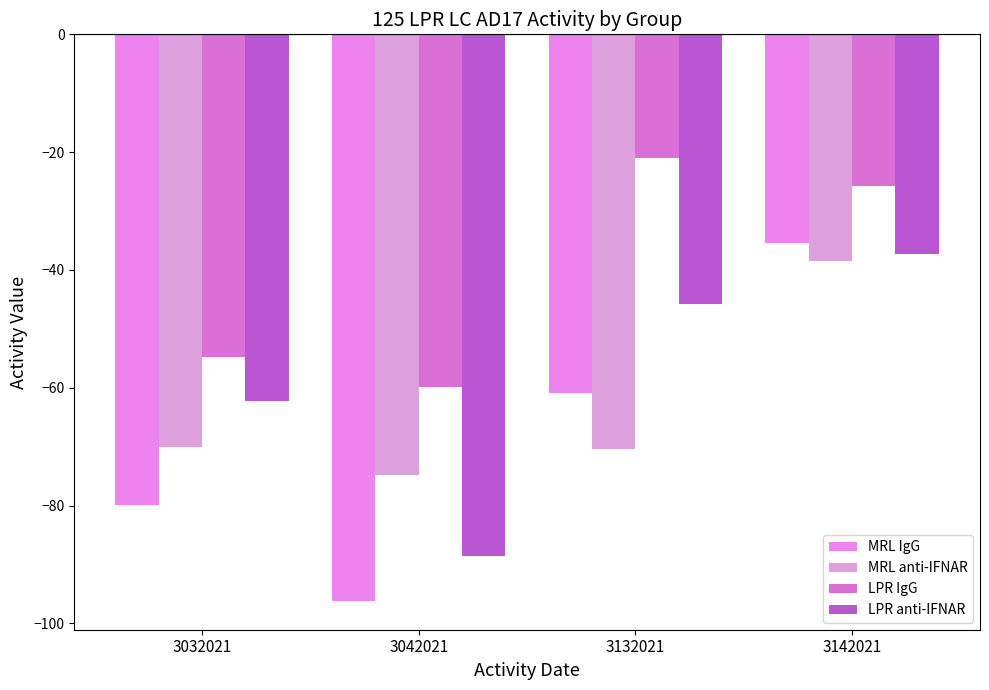

Reading left to right, list all the values displayed in this chart.

MRL IgG: -79.8	-96.2	-60.9	-35.4
MRL anti-IFNAR: -70.0	-74.9	-70.3	-38.5
LPR IgG: -54.7	-59.9	-21.0	-25.8
LPR anti-IFNAR: -62.2	-88.5	-45.8	-37.2